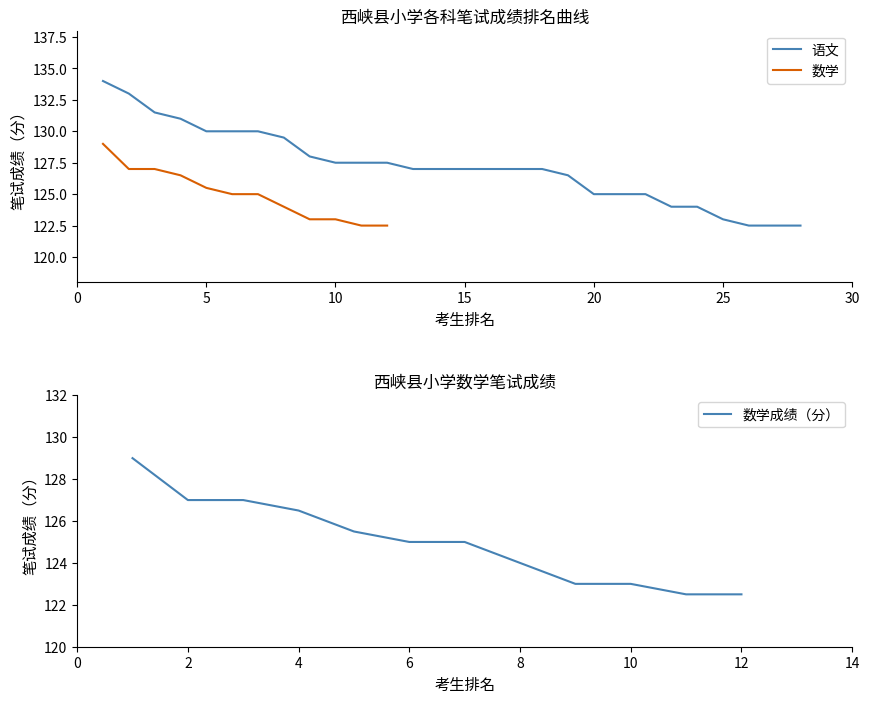

The value of 数学成绩（分） at 10 is 61.7. True or false?

False